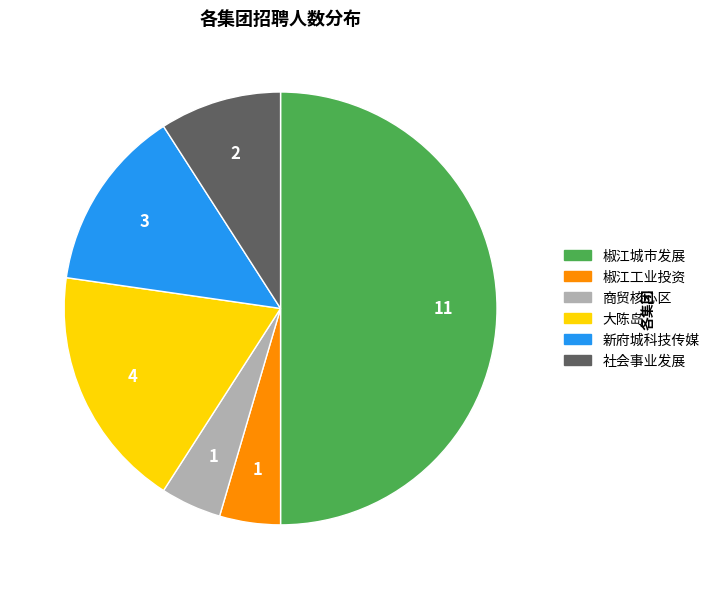

How many slices are in this pie chart?

6